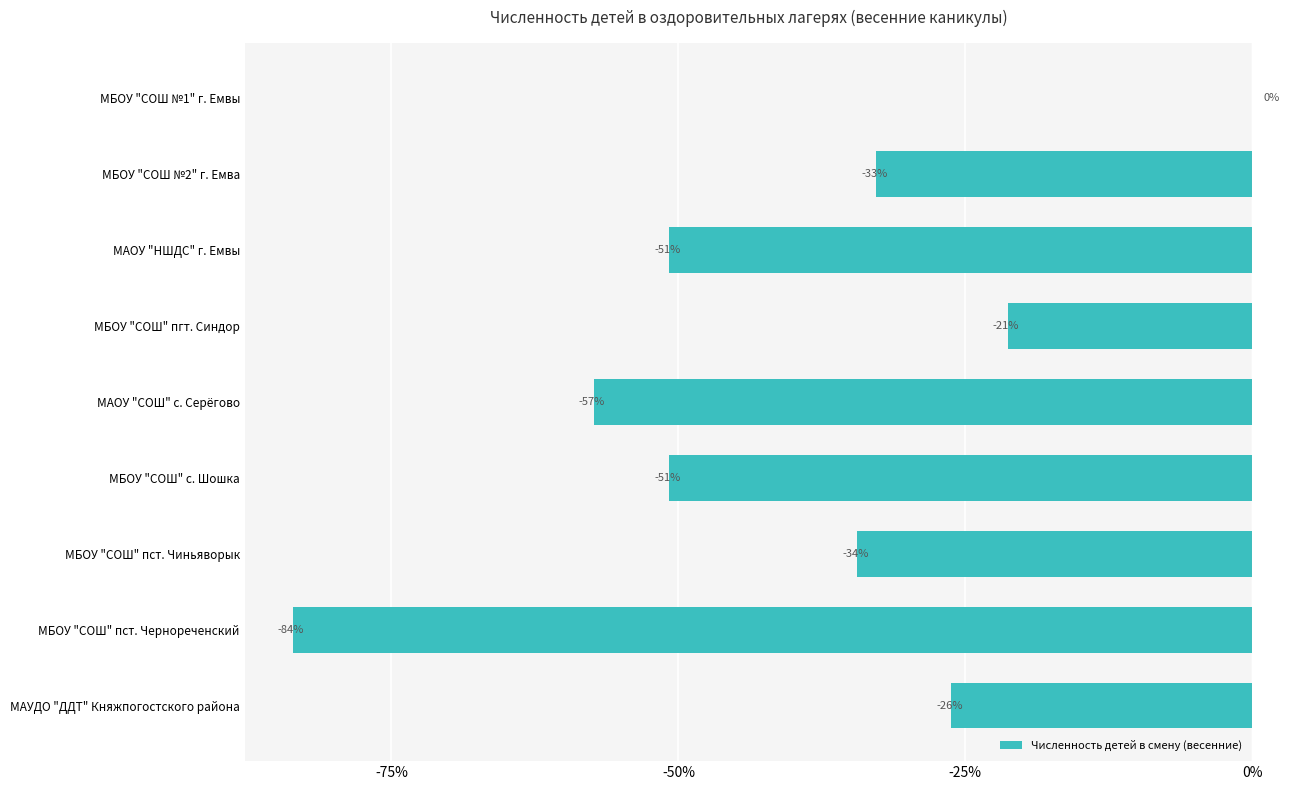

How many data points are less than -21?

4